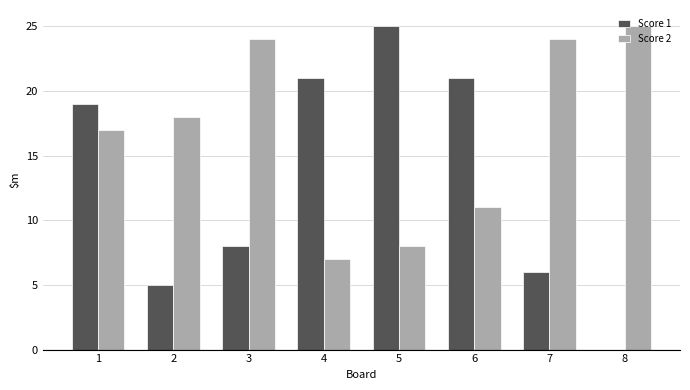

What is the spread (max minus min) of values at 1?

2